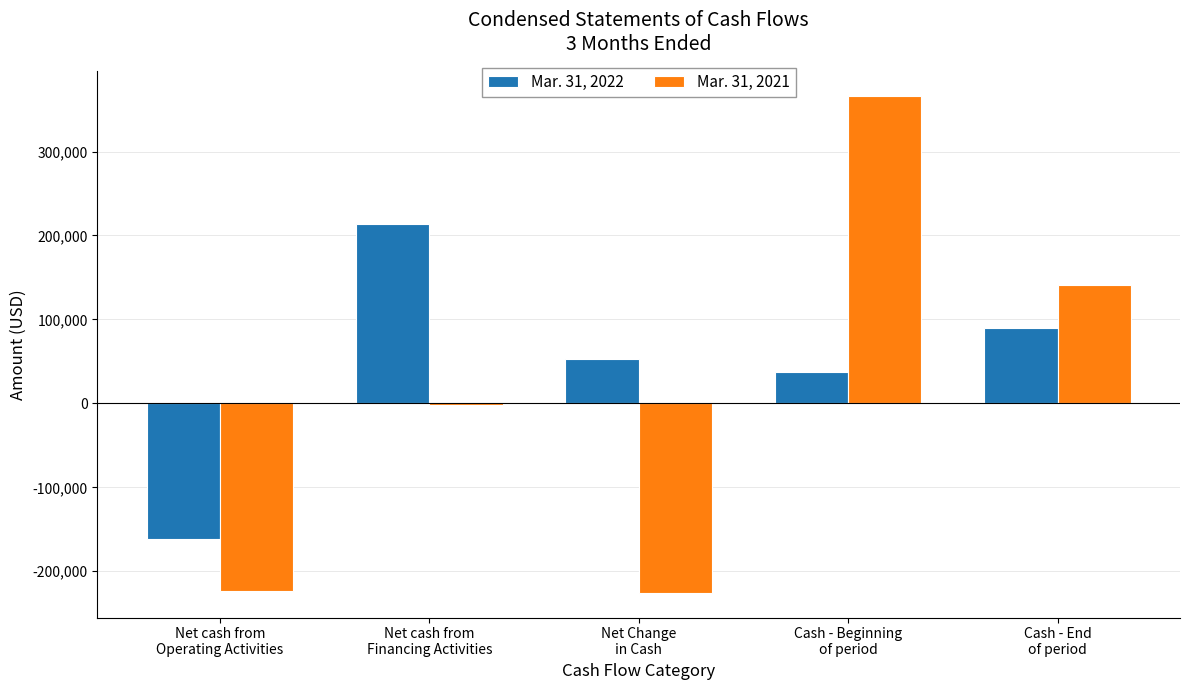

How many groups of bars are there?

5